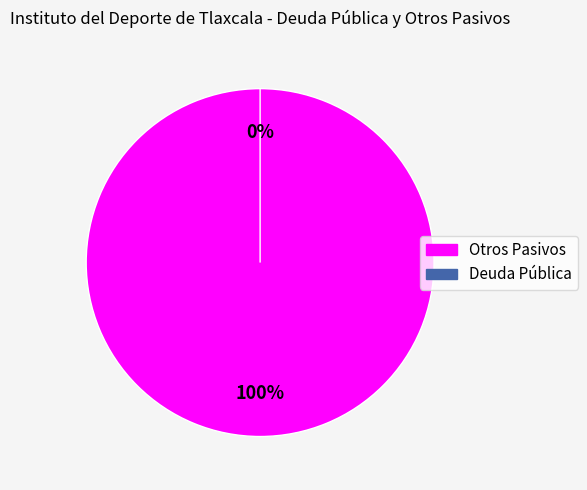

Count the number of slices in the pie.

2